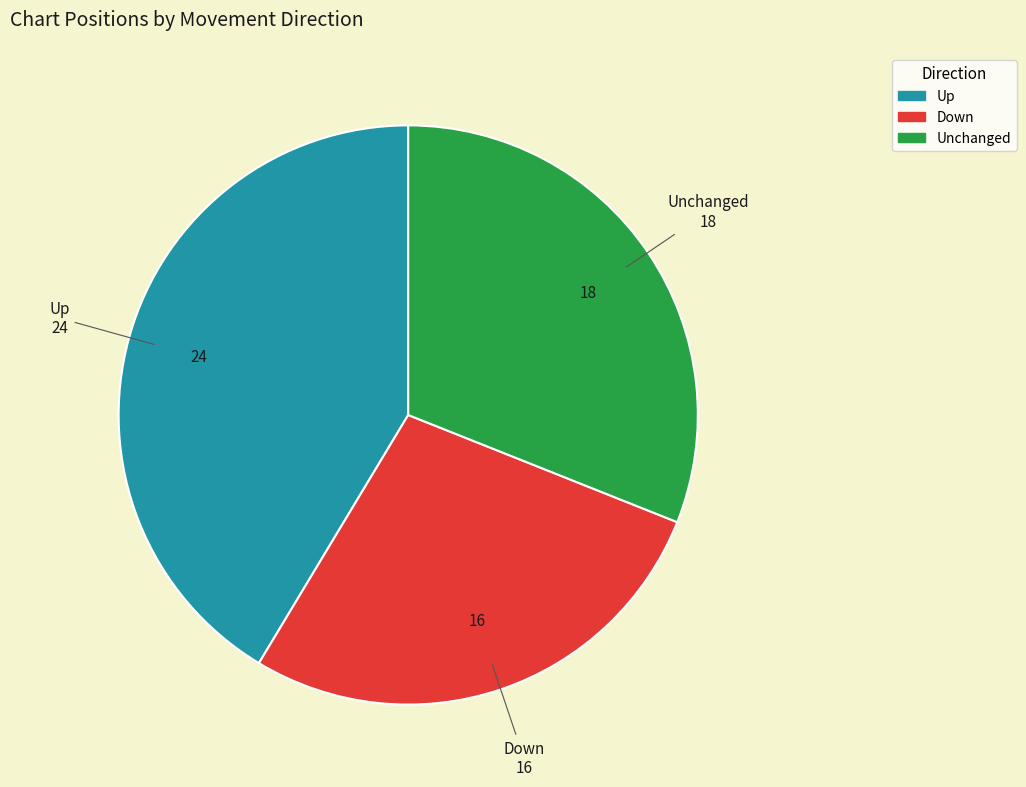

Is there a majority slice in this chart?

No